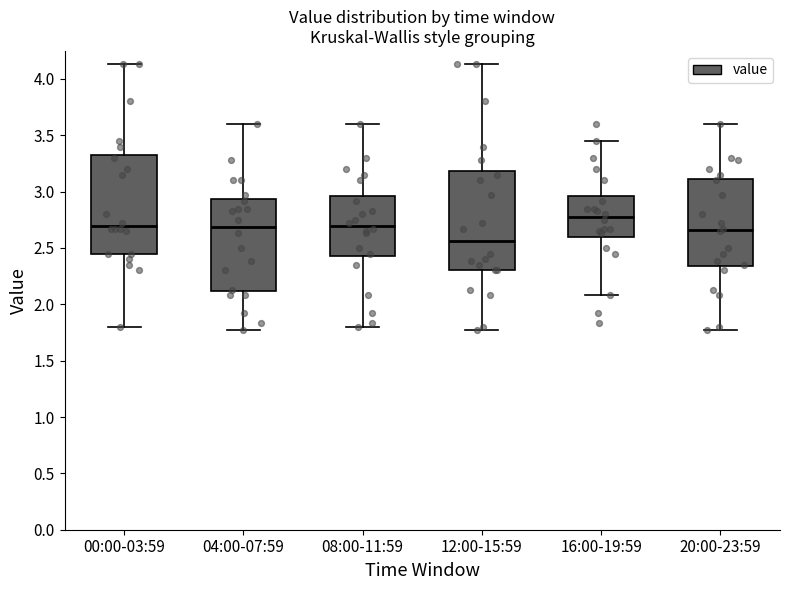

Reading left to right, transcribe this box plot: for each box, give where its median line is, the range the box spans, and where its two whiskers end, as read against the y-axis. The values are not printed on the chart, so give them approximately, as read against the axis.

00:00-03:59: median 2.70, box 2.45 to 3.35, whiskers 1.80 to 4.15
04:00-07:59: median 2.70, box 2.10 to 2.95, whiskers 1.75 to 3.60
08:00-11:59: median 2.70, box 2.45 to 2.95, whiskers 1.80 to 3.60
12:00-15:59: median 2.55, box 2.30 to 3.20, whiskers 1.75 to 4.15
16:00-19:59: median 2.80, box 2.60 to 2.95, whiskers 2.10 to 3.45
20:00-23:59: median 2.65, box 2.35 to 3.10, whiskers 1.75 to 3.60